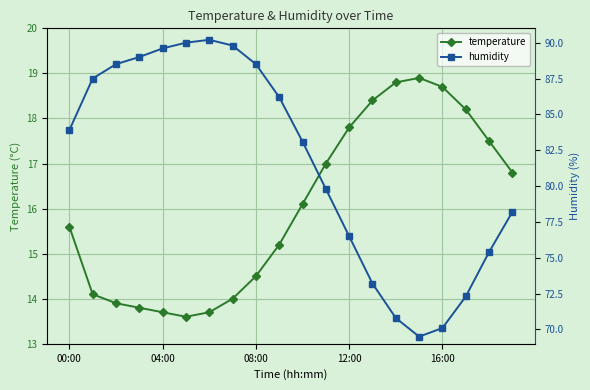

What is the label of the 8th point from the right?

12:00